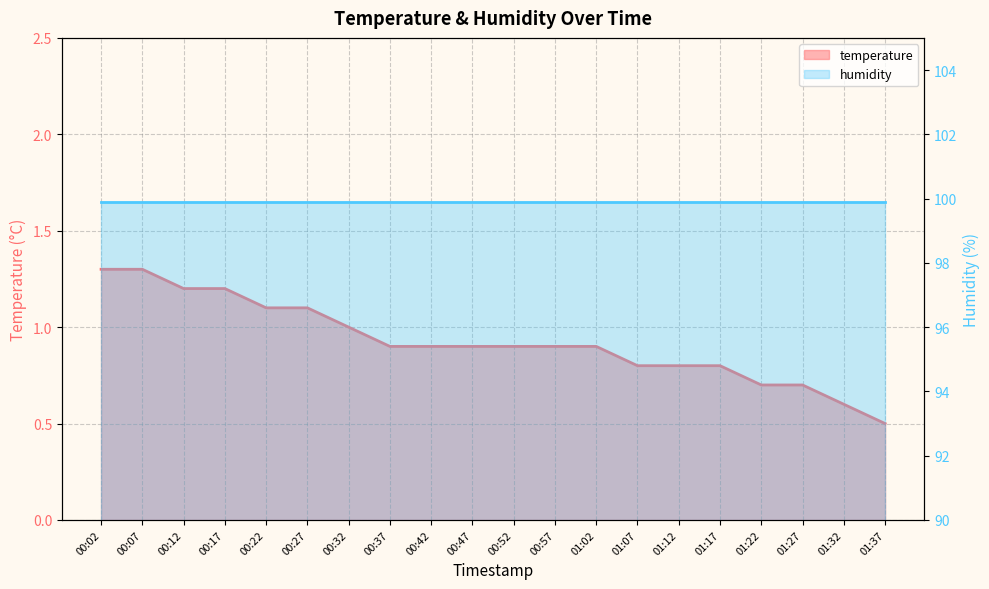

The value at 00:22 is 1.1. True or false?

True